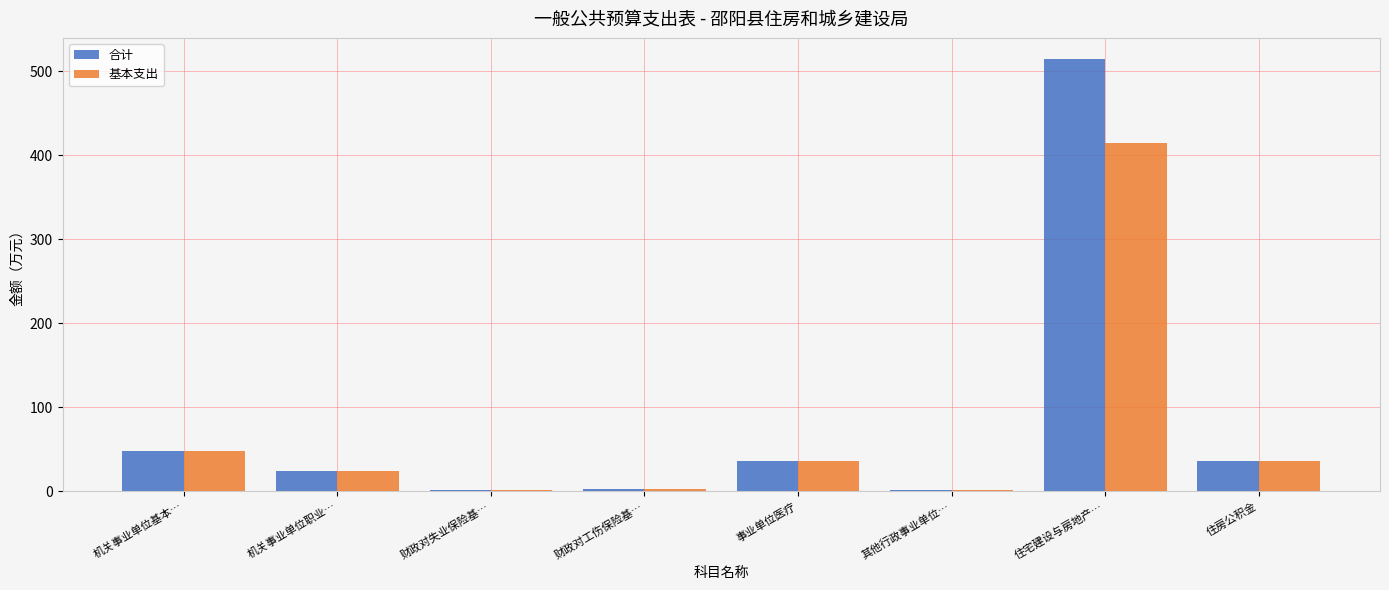

What are all the series names shown in the legend?

合计, 基本支出